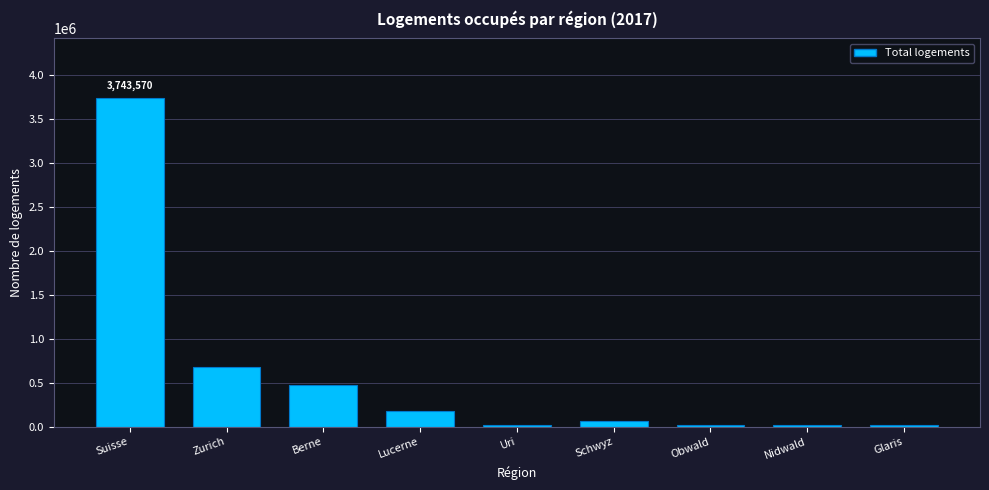

What is the label of the 3rd bar from the left?

Berne